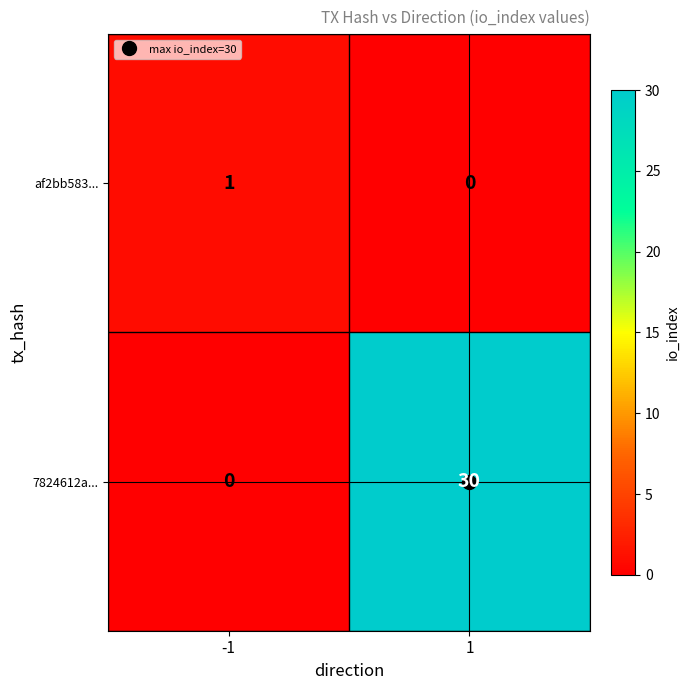

List the labels in order of 7824612a... value, largest first.

1, -1